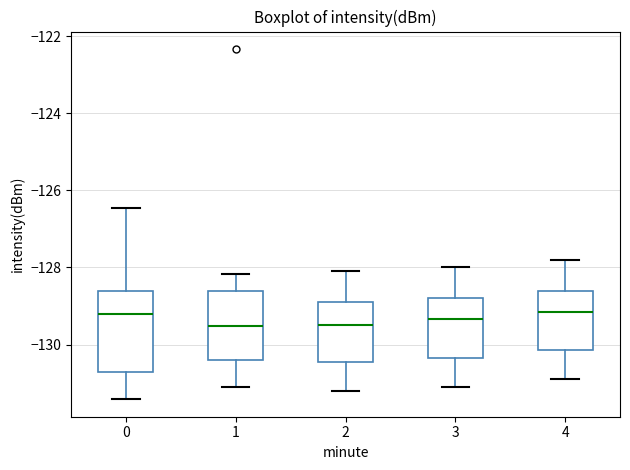

Which box is the tallest, from its lower edge to its upper edge?

0